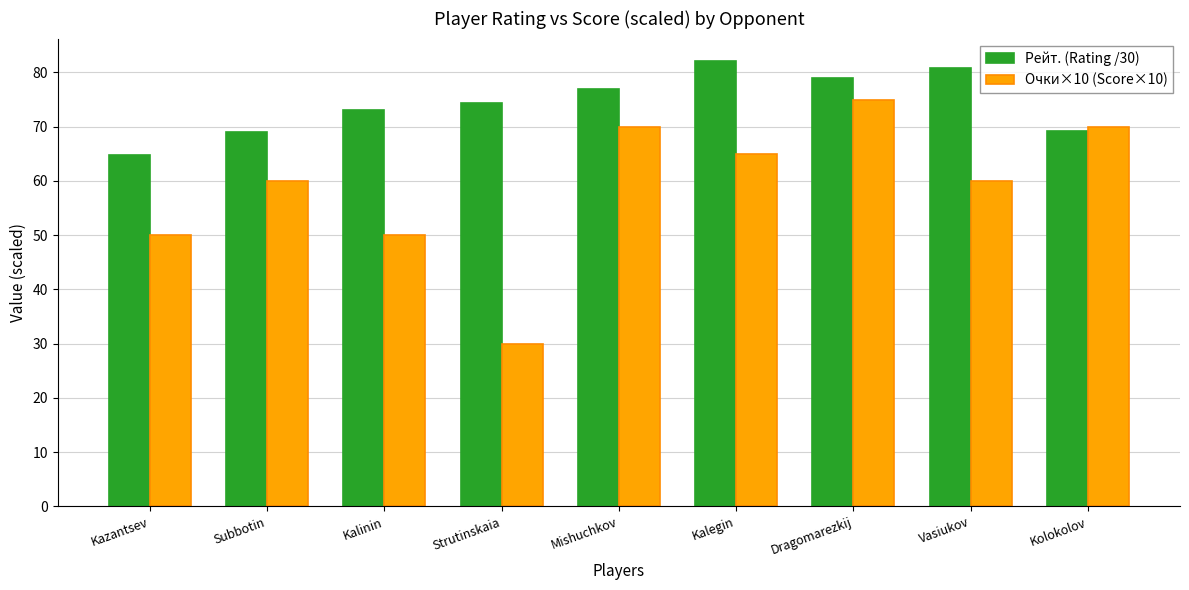

Rank the series by their maximum value, from highest to lowest.

Рейт. (Rating /30), Очки×10 (Score×10)